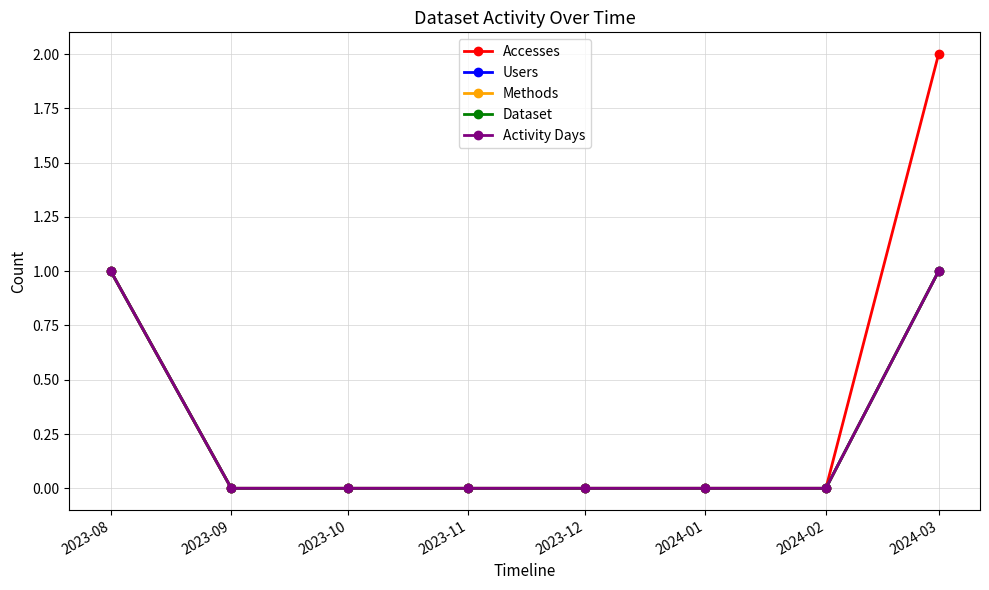

Is this an area chart (filled region under the line)?

No